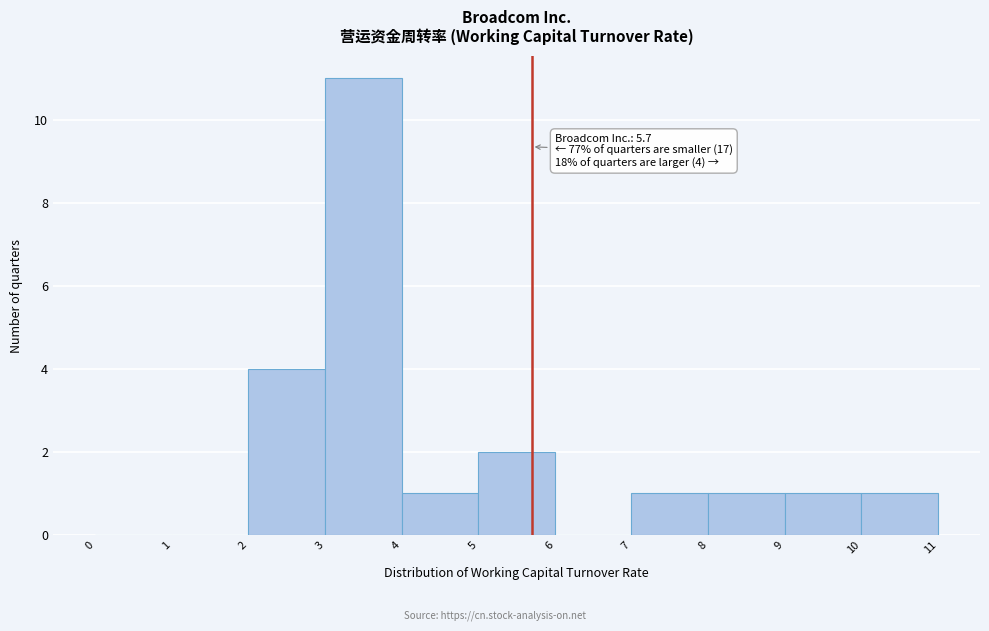

Over which range of the x-axis is the bar tallest?

3 to 4